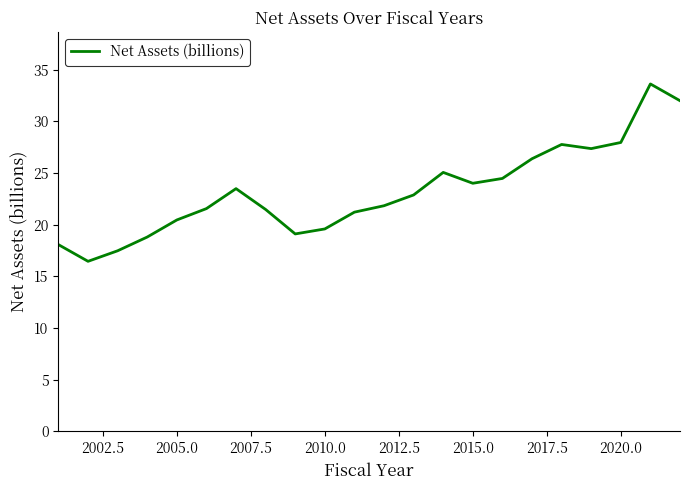

What is the difference between the maximum and minimum values?

17.2